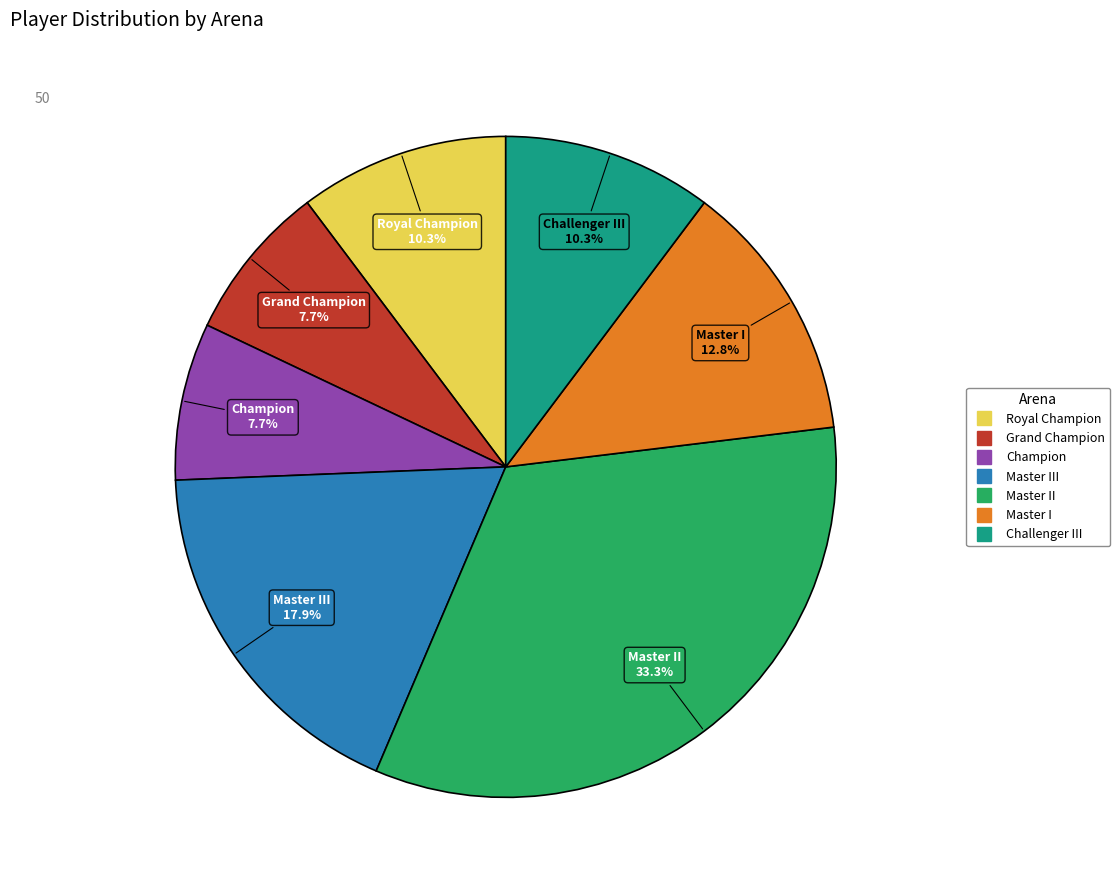

Is there a majority slice in this chart?

No